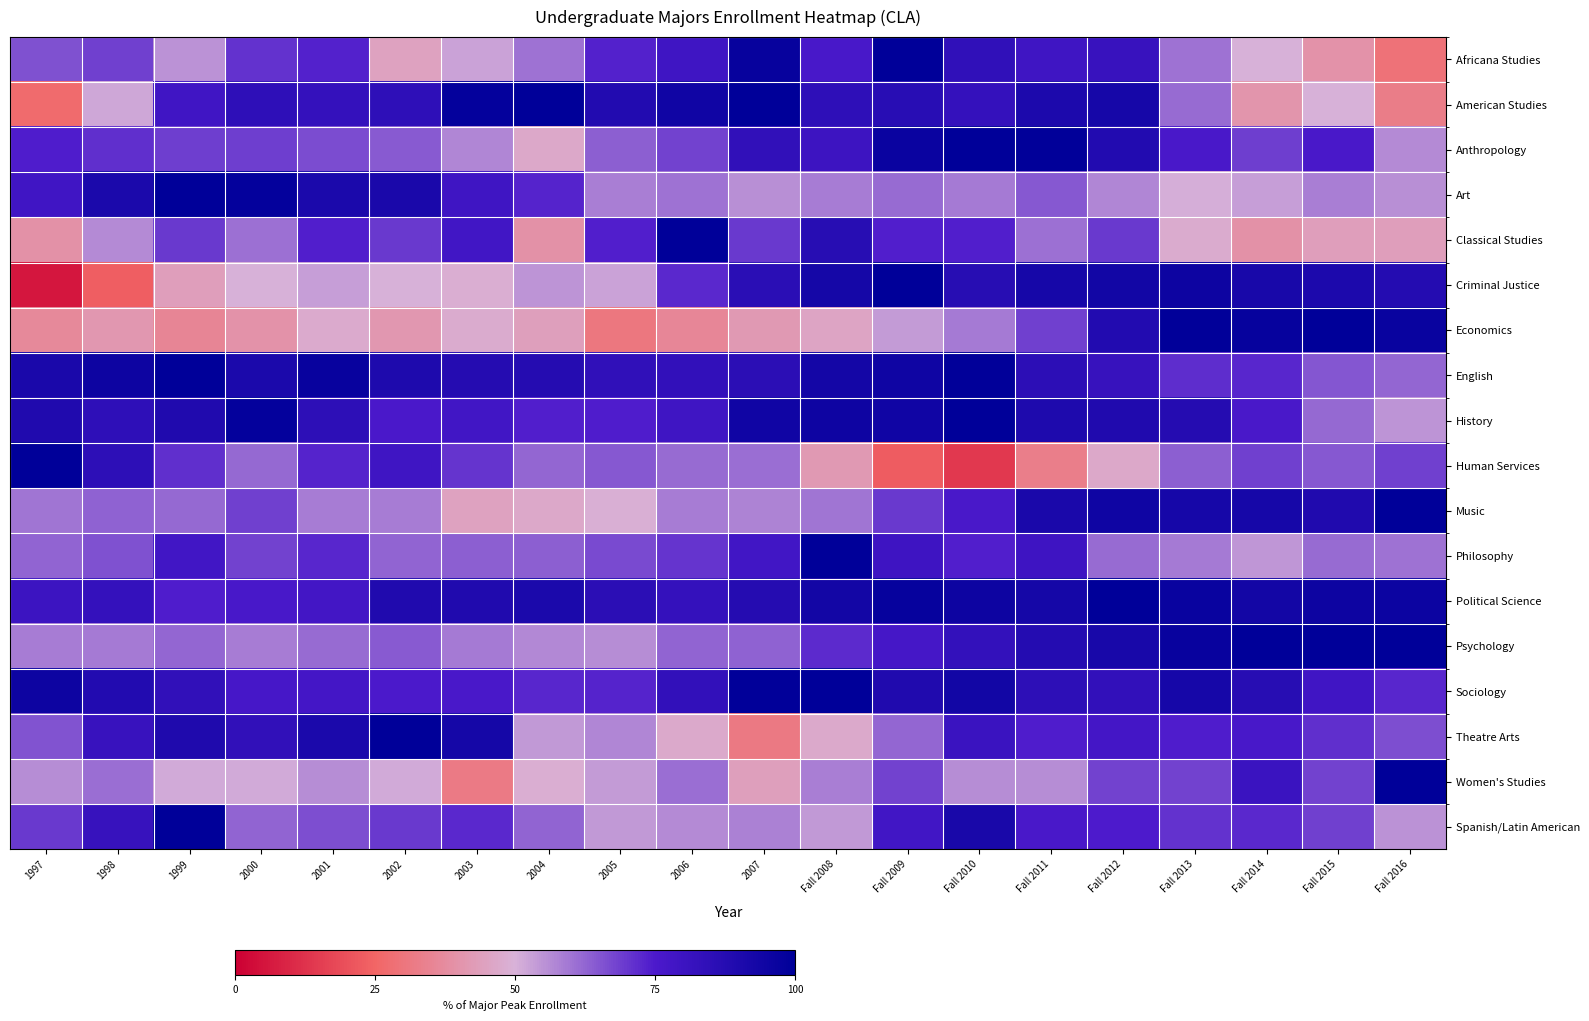

Reading left to right, what are all the values shown in this chart?

Africana Studies: 1997=65.8	1998=68.4	1999=55.3	2000=71.1	2001=73.7	2002=44.7	2003=52.6	2004=60.5	2005=73.7	2006=78.9	2007=97.4	Fall 2008=76.3	Fall 2009=100.0	Fall 2010=84.2	Fall 2011=78.9	Fall 2012=81.6	Fall 2013=60.5	Fall 2014=50.0	Fall 2015=39.5	Fall 2016=28.9
American Studies: 1997=26.9	1998=51.9	1999=78.8	2000=84.6	2001=82.7	2002=84.6	2003=98.1	2004=100.0	2005=88.5	2006=94.2	2007=100.0	Fall 2008=84.6	Fall 2009=86.5	Fall 2010=82.7	Fall 2011=90.4	Fall 2012=92.3	Fall 2013=61.5	Fall 2014=40.4	Fall 2015=50.0	Fall 2016=32.7
Anthropology: 1997=74.4	1998=71.3	1999=69.0	2000=69.0	2001=66.7	2002=64.3	2003=57.4	2004=46.5	2005=63.6	2006=68.2	2007=83.7	Fall 2008=79.8	Fall 2009=96.1	Fall 2010=100.0	Fall 2011=99.2	Fall 2012=88.4	Fall 2013=76.0	Fall 2014=69.0	Fall 2015=76.0	Fall 2016=56.6
Art: 1997=78.6	1998=90.8	1999=100.0	2000=98.1	2001=90.8	2002=91.3	2003=79.1	2004=73.3	2005=58.3	2006=60.2	2007=55.8	Fall 2008=58.7	Fall 2009=61.7	Fall 2010=59.2	Fall 2011=64.6	Fall 2012=57.3	Fall 2013=50.5	Fall 2014=53.4	Fall 2015=58.3	Fall 2016=55.8
Classical Studies: 1997=39.1	1998=56.5	1999=69.6	2000=60.9	2001=73.9	2002=69.6	2003=78.3	2004=39.1	2005=73.9	2006=100.0	2007=69.6	Fall 2008=87.0	Fall 2009=73.9	Fall 2010=73.9	Fall 2011=60.9	Fall 2012=69.6	Fall 2013=47.8	Fall 2014=39.1	Fall 2015=43.5	Fall 2016=43.5
Criminal Justice: 1997=5.8	1998=23.1	1999=43.5	2000=50.1	2001=53.2	2002=50.2	2003=48.6	2004=54.7	2005=52.6	2006=72.6	2007=86.3	Fall 2008=92.7	Fall 2009=100.0	Fall 2010=87.1	Fall 2011=92.4	Fall 2012=94.0	Fall 2013=95.5	Fall 2014=91.9	Fall 2015=90.2	Fall 2016=87.9
Economics: 1997=36.3	1998=41.2	1999=35.2	2000=39.8	2001=47.5	2002=41.2	2003=47.9	2004=43.8	2005=30.8	2006=35.6	2007=41.9	Fall 2008=45.6	Fall 2009=53.7	Fall 2010=59.3	Fall 2011=68.5	Fall 2012=88.7	Fall 2013=99.3	Fall 2014=97.7	Fall 2015=100.0	Fall 2016=96.8
English: 1997=91.1	1998=95.4	1999=100.0	2000=90.7	2001=97.2	2002=90.1	2003=87.7	2004=87.7	2005=84.0	2006=83.4	2007=85.9	Fall 2008=93.1	Fall 2009=94.5	Fall 2010=99.6	Fall 2011=85.3	Fall 2012=81.8	Fall 2013=71.5	Fall 2014=72.9	Fall 2015=65.1	Fall 2016=62.4
History: 1997=89.2	1998=84.4	1999=89.2	2000=98.1	2001=84.9	2002=75.5	2003=78.3	2004=74.1	2005=74.5	2006=79.2	2007=94.3	Fall 2008=95.3	Fall 2009=94.3	Fall 2010=100.0	Fall 2011=90.1	Fall 2012=89.2	Fall 2013=87.7	Fall 2014=75.9	Fall 2015=61.8	Fall 2016=54.7
Human Services: 1997=100.0	1998=85.0	1999=71.2	2000=61.8	2001=73.4	2002=79.0	2003=70.4	2004=62.2	2005=64.8	2006=61.4	2007=60.9	Fall 2008=42.1	Fall 2009=22.7	Fall 2010=13.7	Fall 2011=33.0	Fall 2012=46.8	Fall 2013=63.5	Fall 2014=68.7	Fall 2015=64.8	Fall 2016=68.7
Music: 1997=59.8	1998=63.0	1999=62.0	2000=68.5	2001=58.7	2002=58.7	2003=44.6	2004=46.7	2005=48.9	2006=58.7	2007=57.6	Fall 2008=59.8	Fall 2009=69.6	Fall 2010=76.1	Fall 2011=91.3	Fall 2012=94.6	Fall 2013=92.4	Fall 2014=92.4	Fall 2015=89.1	Fall 2016=100.0
Philosophy: 1997=62.5	1998=65.9	1999=78.4	2000=68.2	2001=72.7	2002=62.5	2003=63.6	2004=63.6	2005=67.0	2006=70.5	2007=78.4	Fall 2008=100.0	Fall 2009=79.5	Fall 2010=73.9	Fall 2011=79.5	Fall 2012=61.4	Fall 2013=59.1	Fall 2014=54.5	Fall 2015=61.4	Fall 2016=60.2
Political Science: 1997=80.1	1998=82.8	1999=74.5	2000=76.5	2001=77.8	2002=89.1	2003=89.4	2004=90.7	2005=85.8	2006=82.5	2007=87.7	Fall 2008=93.7	Fall 2009=98.0	Fall 2010=95.4	Fall 2011=92.7	Fall 2012=100.0	Fall 2013=96.7	Fall 2014=93.7	Fall 2015=95.7	Fall 2016=96.0
Psychology: 1997=58.7	1998=59.0	1999=62.1	2000=58.9	2001=61.6	2002=64.2	2003=59.1	2004=56.9	2005=56.2	2006=62.9	2007=63.0	Fall 2008=72.0	Fall 2009=77.0	Fall 2010=83.2	Fall 2011=87.9	Fall 2012=91.8	Fall 2013=97.1	Fall 2014=100.0	Fall 2015=100.0	Fall 2016=100.0
Sociology: 1997=95.5	1998=88.4	1999=84.0	2000=76.9	2001=77.6	2002=75.4	2003=76.1	2004=72.8	2005=73.1	2006=83.2	2007=99.3	Fall 2008=100.0	Fall 2009=89.2	Fall 2010=94.0	Fall 2011=85.1	Fall 2012=83.2	Fall 2013=92.5	Fall 2014=86.9	Fall 2015=78.7	Fall 2016=72.8
Theatre Arts: 1997=65.3	1998=81.6	1999=89.8	2000=83.7	2001=90.8	2002=100.0	2003=92.9	2004=54.1	2005=57.1	2006=46.9	2007=31.6	Fall 2008=46.9	Fall 2009=62.2	Fall 2010=80.6	Fall 2011=74.5	Fall 2012=77.6	Fall 2013=74.5	Fall 2014=76.5	Fall 2015=71.4	Fall 2016=66.3
Women's Studies: 1997=56.1	1998=61.0	1999=51.2	2000=51.2	2001=56.1	2002=51.2	2003=31.7	2004=48.8	2005=53.7	2006=61.0	2007=43.9	Fall 2008=58.5	Fall 2009=68.3	Fall 2010=56.1	Fall 2011=56.1	Fall 2012=68.3	Fall 2013=68.3	Fall 2014=80.5	Fall 2015=68.3	Fall 2016=100.0
Spanish/Latin American: 1997=69.9	1998=81.9	1999=100.0	2000=62.7	2001=66.3	2002=69.9	2003=72.3	2004=62.7	2005=54.2	2006=56.6	2007=57.8	Fall 2008=54.2	Fall 2009=78.3	Fall 2010=91.6	Fall 2011=75.9	Fall 2012=74.7	Fall 2013=71.1	Fall 2014=72.3	Fall 2015=68.7	Fall 2016=55.4